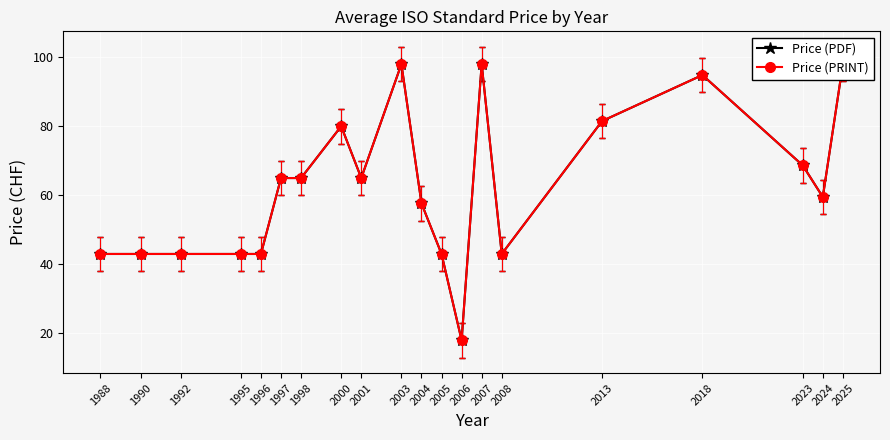

Which label corresponds to the largest value in the chart?

2003